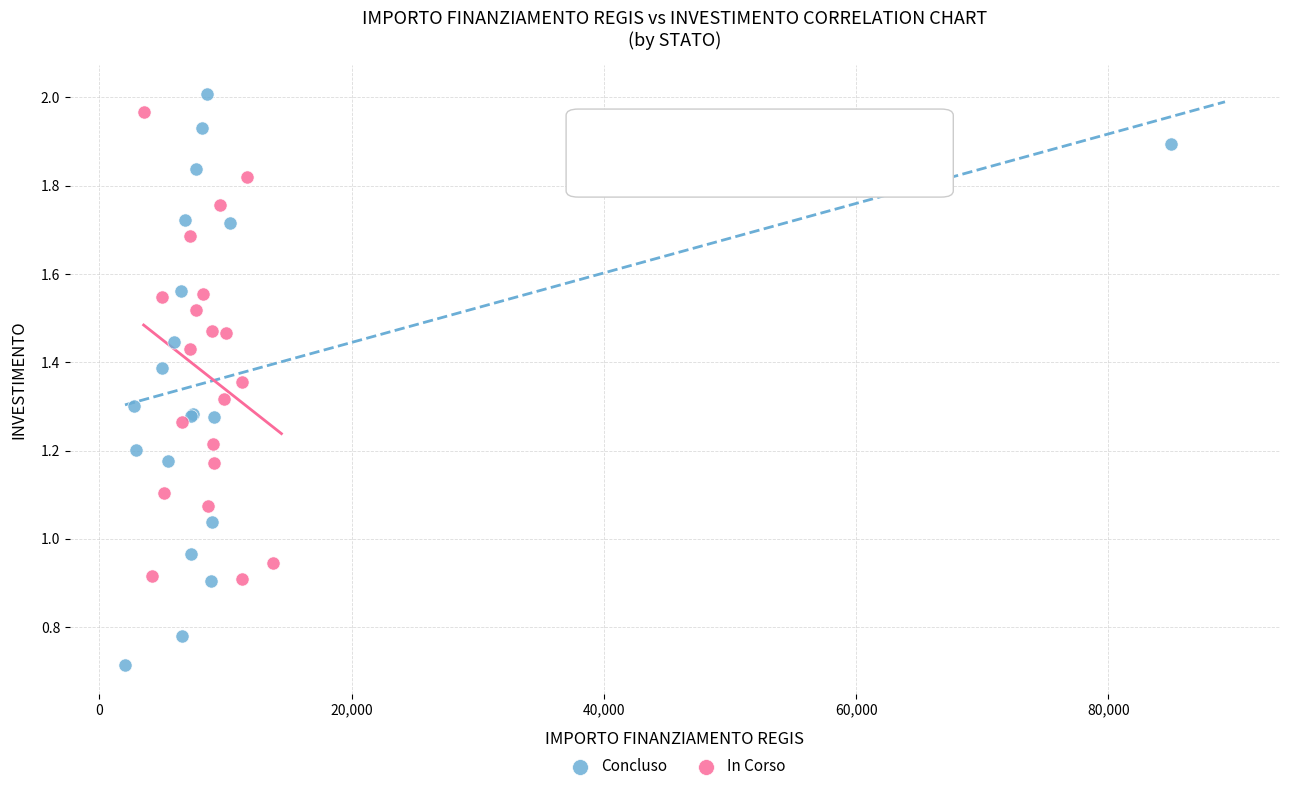

Which series has the largest Y range (max minus min)?

Concluso